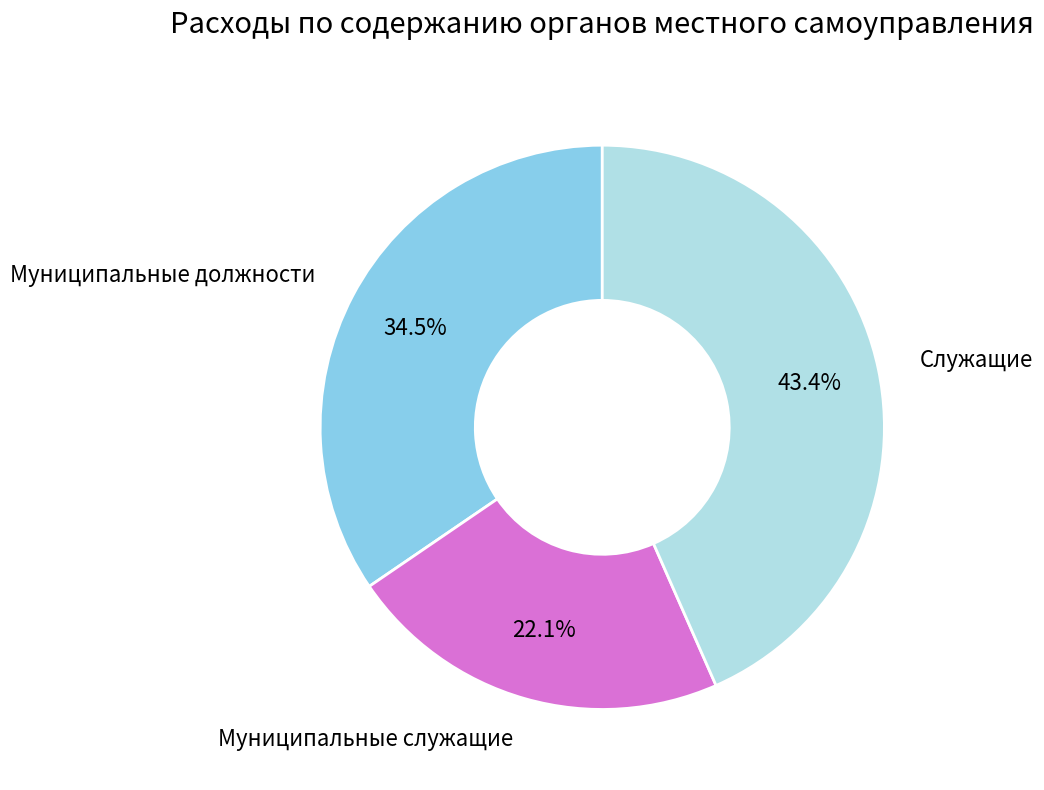

What percentage is NOT represented by Муниципальные служащие?

77.9%